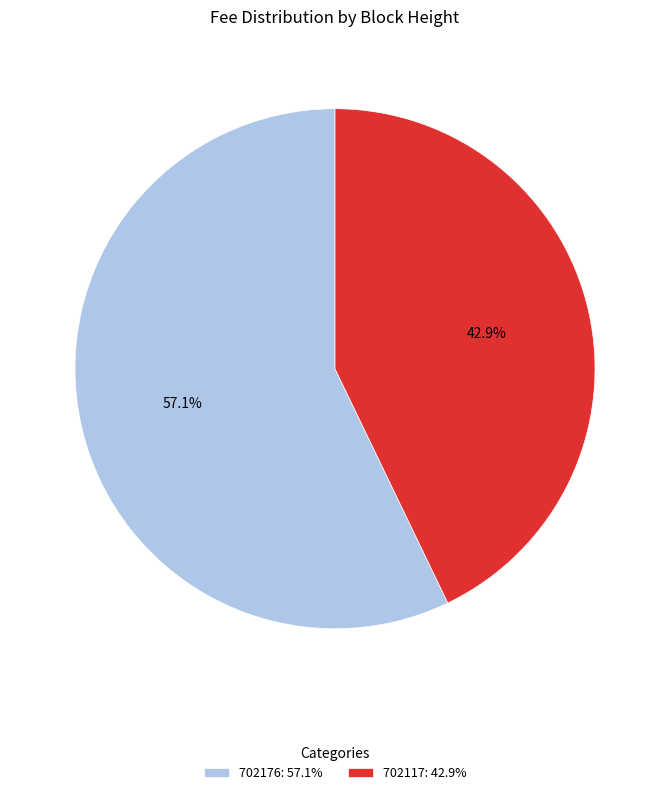

To the nearest percent, what percentage of the pie is 702176?

57%